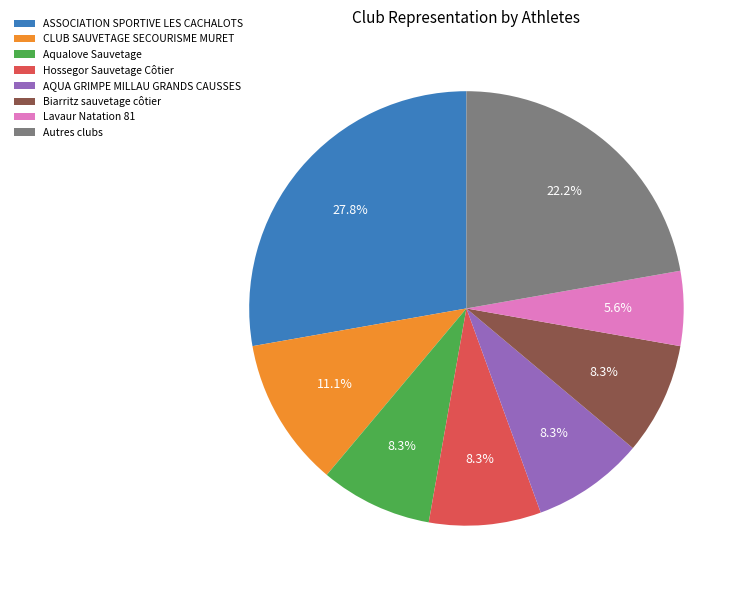

True or false: Lavaur Natation 81 accounts for 1% of the total.

False